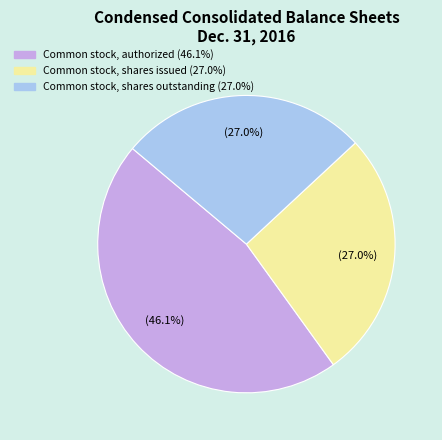

Does any single category account for the majority?

No